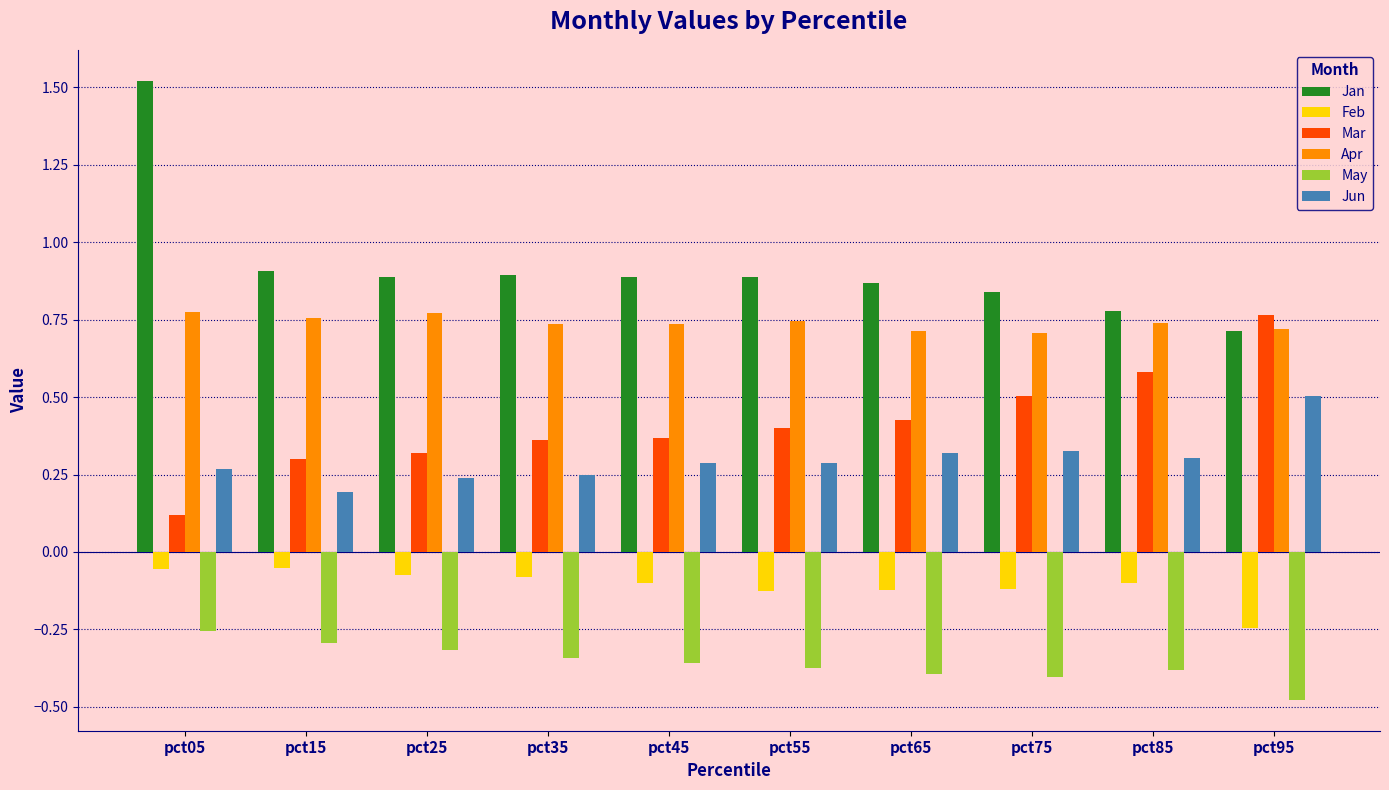

What is the difference between the maximum and minimum values in the Mar series?

0.6